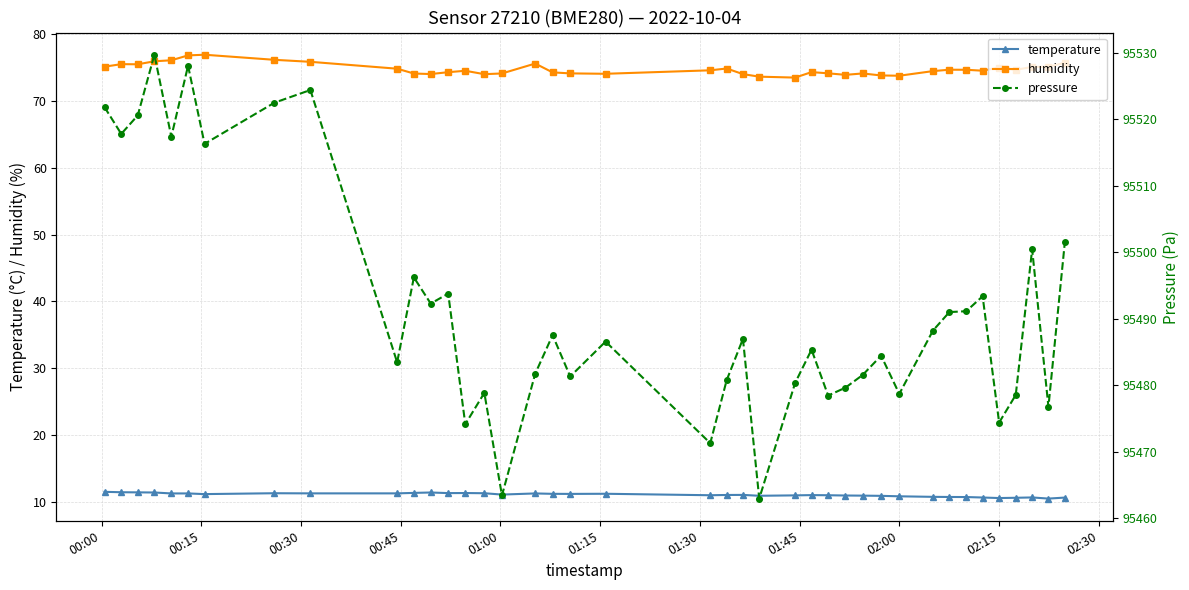

True or false: humidity and temperature cross at least once.

False